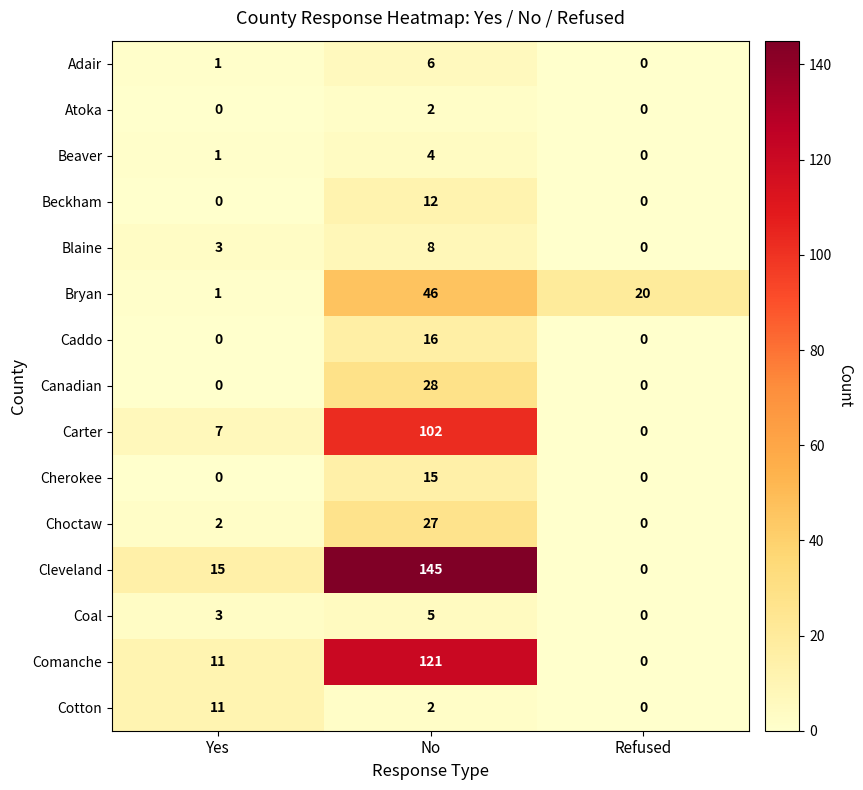

Which category has the lowest value in the Carter series?

Refused